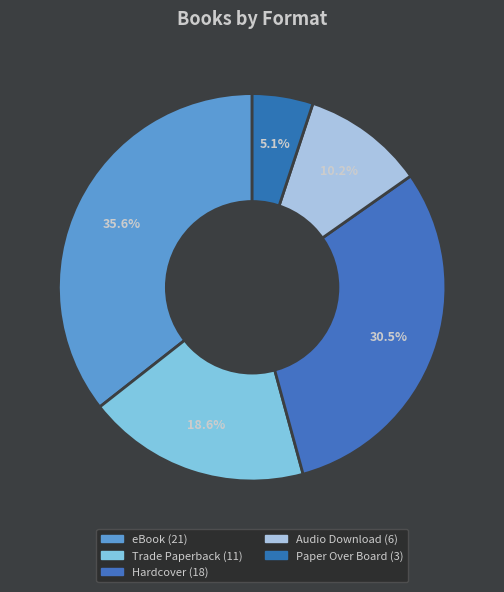

How many segments does this pie chart have?

5